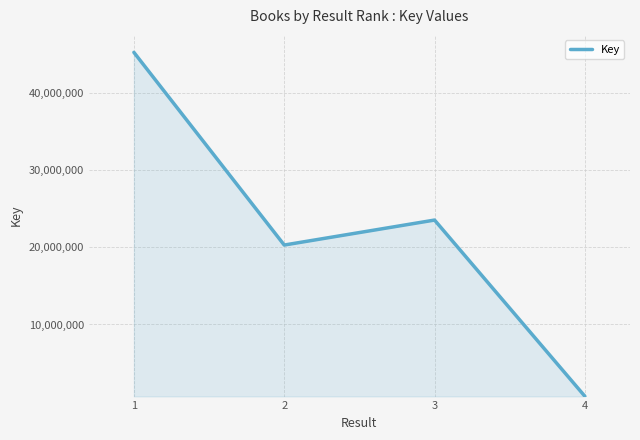

Reading left to right, transcribe all the data shown in this chart.

1=45225342	2=20283914	3=23517762	4=702984